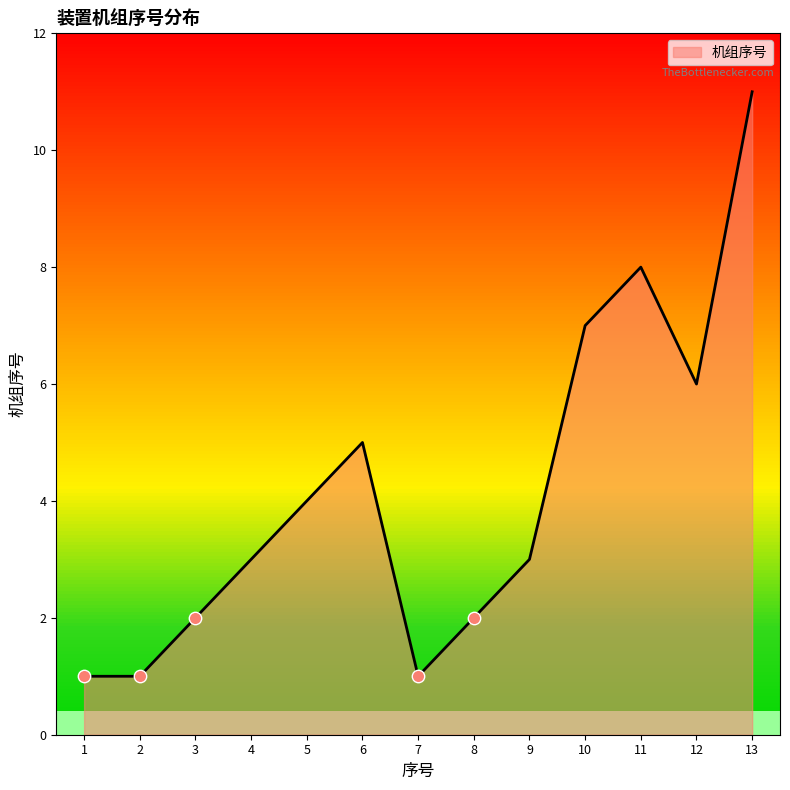

True or false: 机组序号 has a value of 2 at 8.

True